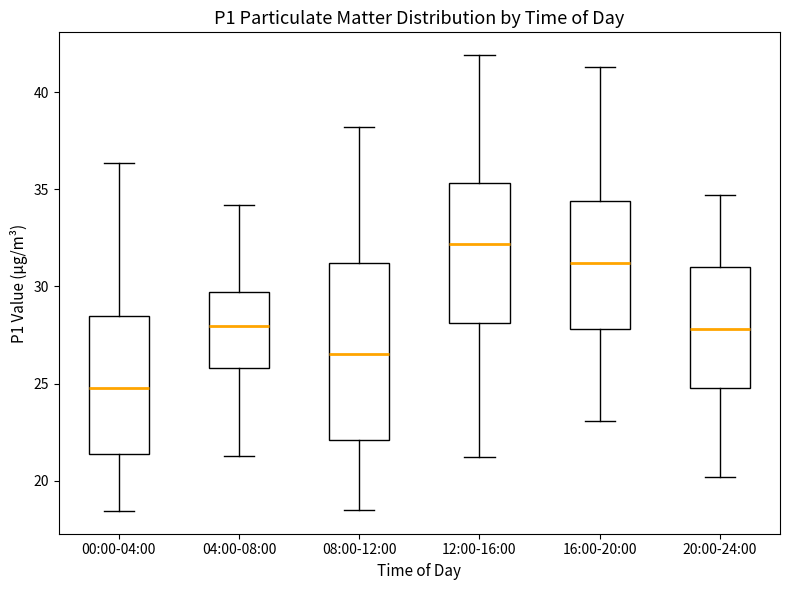

Where is the upper edge of the box for 20:00-24:00 on the y-axis? The values are not printed on the chart, so give them approximately, as read against the axis.

31.0